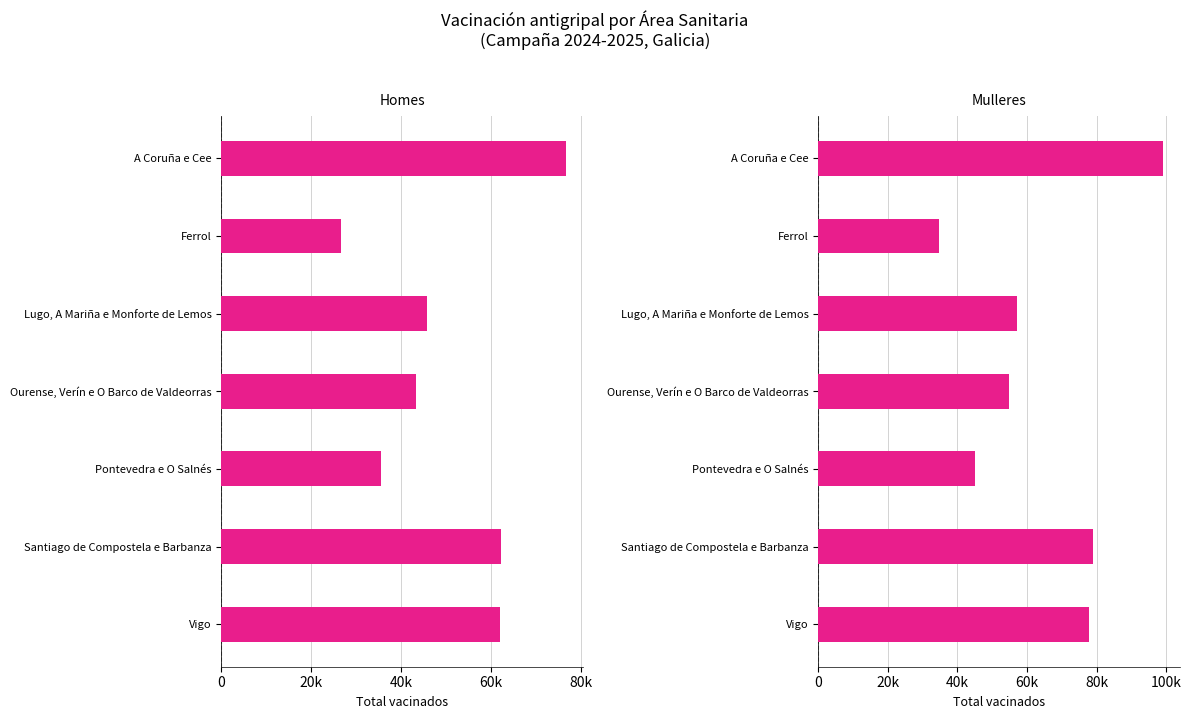

At how many categories does at least one series exceed 63018?

3